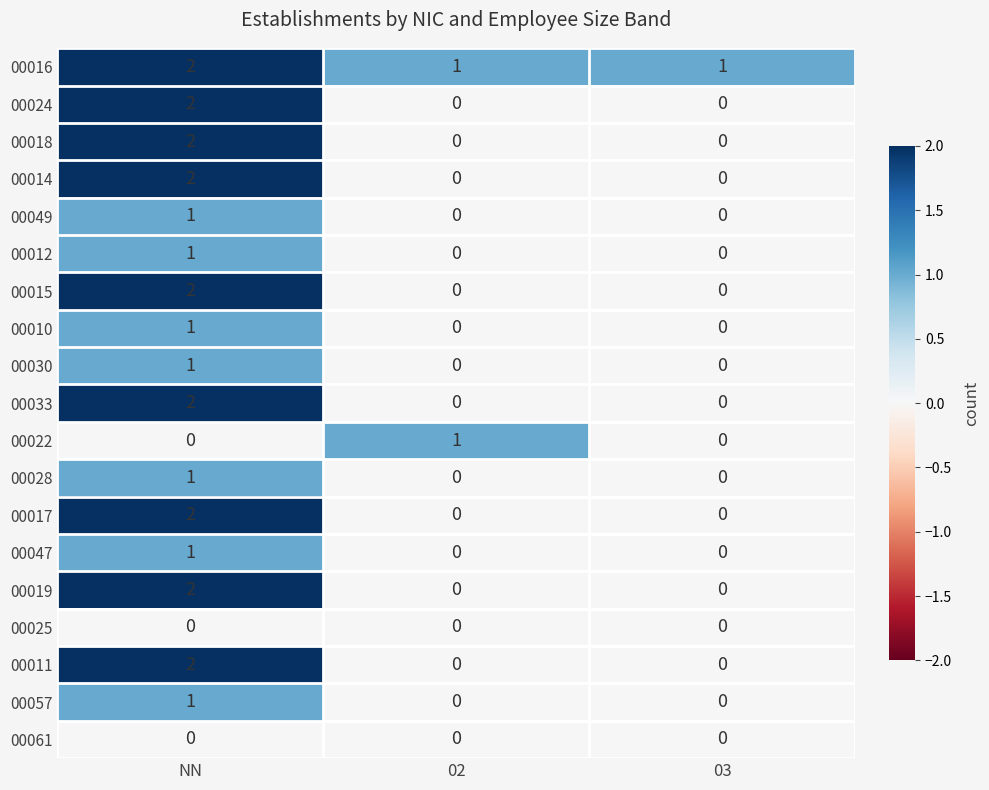

Which series has the largest total across all categories?

00016